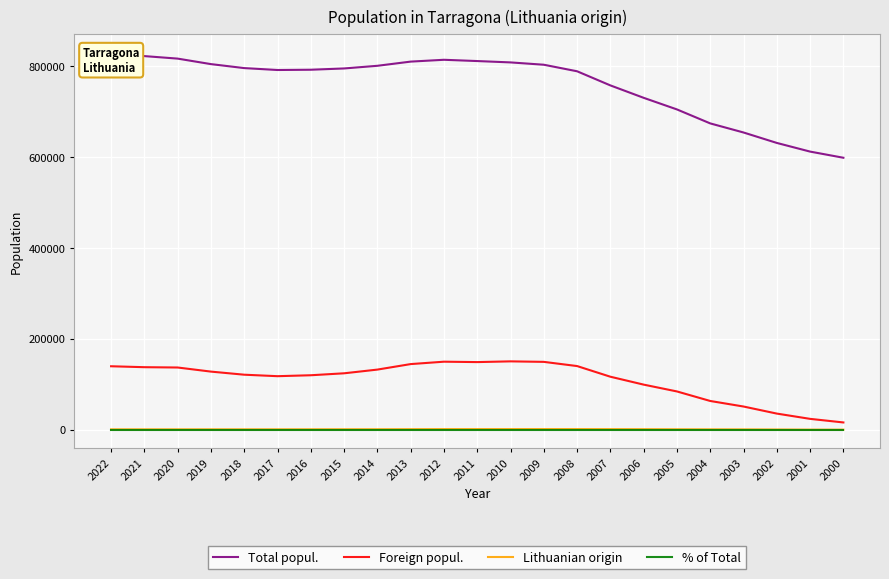

At 2006, list the series in order from smallest to largest.

% of Total, Lithuanian origin, Foreign popul., Total popul.